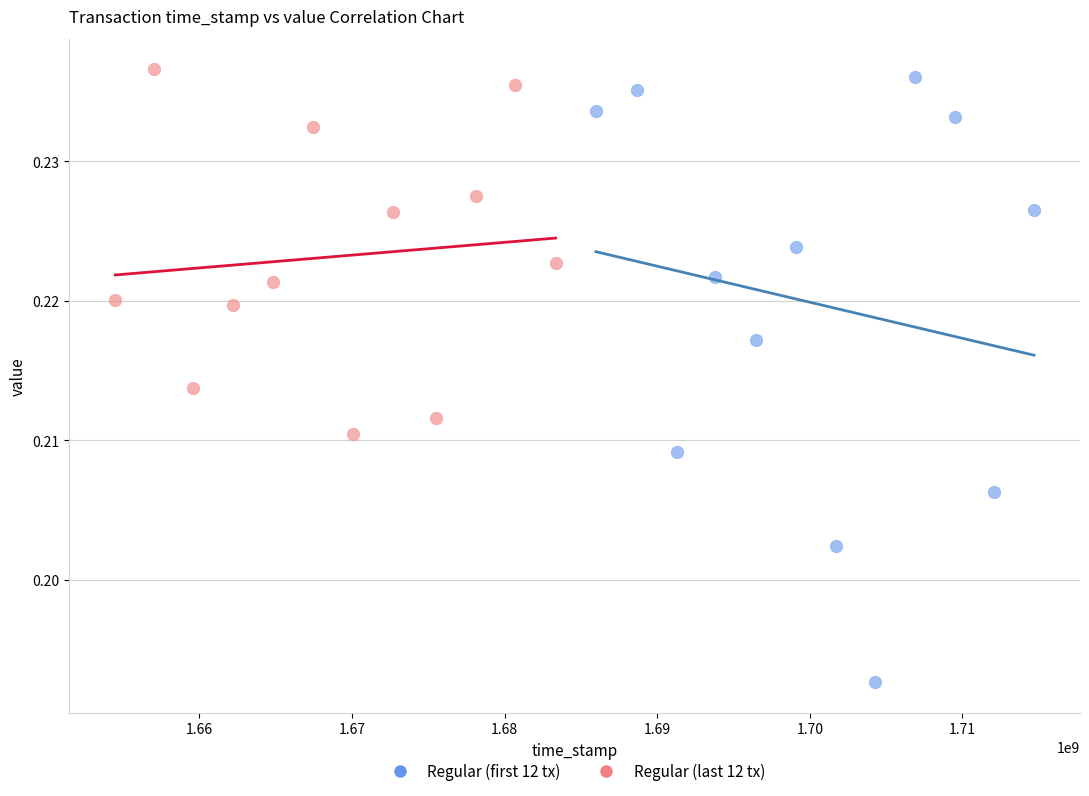

Which series has the largest Y range (max minus min)?

Regular (first 12 tx)